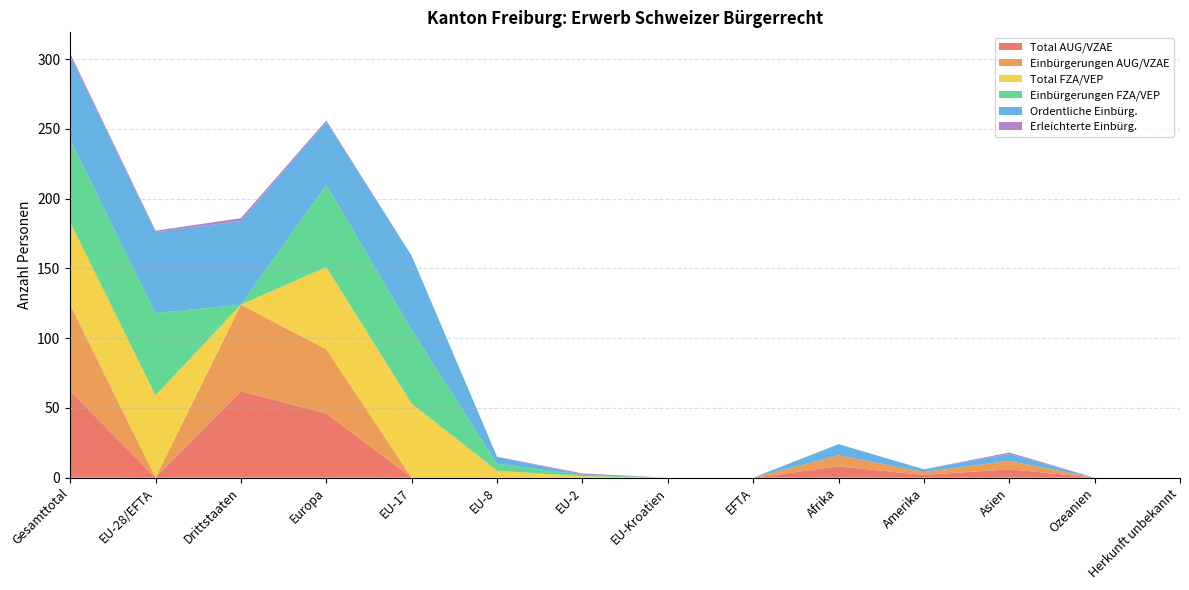

Reading right to left, what are all the values shown in this chart?

Total AUG/VZAE: Herkunft unbekannt=0	Ozeanien=0	Asien=6	Amerika=2	Afrika=8	EFTA=0	EU-Kroatien=0	EU-2=0	EU-8=0	EU-17=0	Europa=46	Drittstaaten=62	EU-28/EFTA=0	Gesamttotal=62
Einbürgerungen AUG/VZAE: Herkunft unbekannt=0	Ozeanien=0	Asien=6	Amerika=2	Afrika=8	EFTA=0	EU-Kroatien=0	EU-2=0	EU-8=0	EU-17=0	Europa=46	Drittstaaten=62	EU-28/EFTA=0	Gesamttotal=62
Total FZA/VEP: Herkunft unbekannt=0	Ozeanien=0	Asien=0	Amerika=0	Afrika=0	EFTA=0	EU-Kroatien=0	EU-2=1	EU-8=5	EU-17=53	Europa=59	Drittstaaten=0	EU-28/EFTA=59	Gesamttotal=59
Einbürgerungen FZA/VEP: Herkunft unbekannt=0	Ozeanien=0	Asien=0	Amerika=0	Afrika=0	EFTA=0	EU-Kroatien=0	EU-2=1	EU-8=5	EU-17=53	Europa=59	Drittstaaten=0	EU-28/EFTA=59	Gesamttotal=59
Ordentliche Einbürg.: Herkunft unbekannt=0	Ozeanien=0	Asien=5	Amerika=2	Afrika=8	EFTA=0	EU-Kroatien=0	EU-2=0	EU-8=5	EU-17=53	Europa=45	Drittstaaten=60	EU-28/EFTA=58	Gesamttotal=60
Erleichterte Einbürg.: Herkunft unbekannt=0	Ozeanien=0	Asien=1	Amerika=0	Afrika=0	EFTA=0	EU-Kroatien=0	EU-2=1	EU-8=0	EU-17=0	Europa=1	Drittstaaten=2	EU-28/EFTA=1	Gesamttotal=2